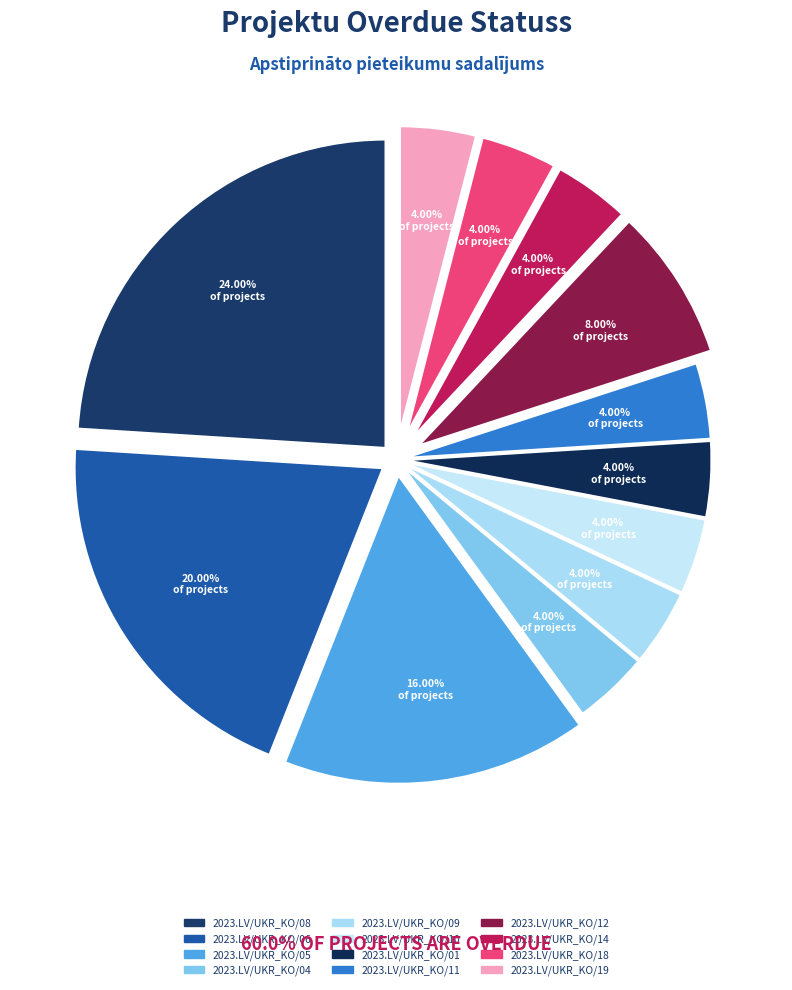

How much of the chart is everything except 2023.LV/UKR_KO/10?

96.0%